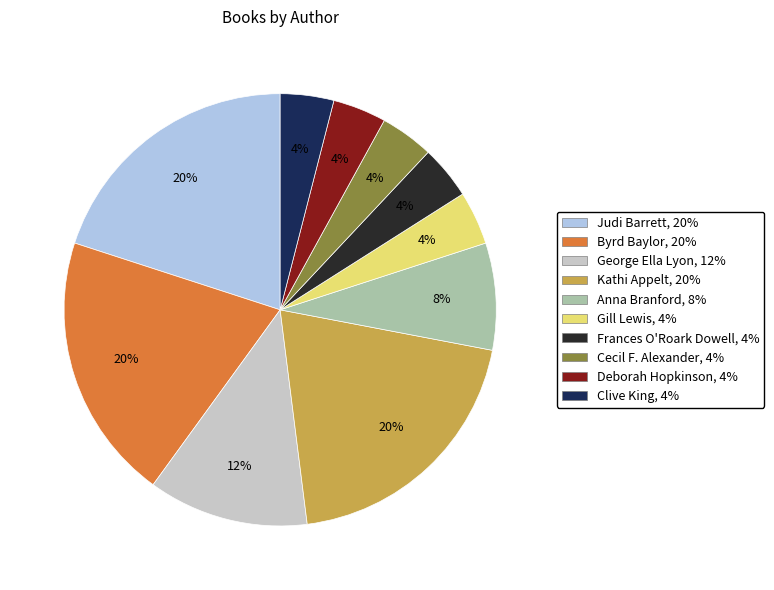

Does any single category account for the majority?

No